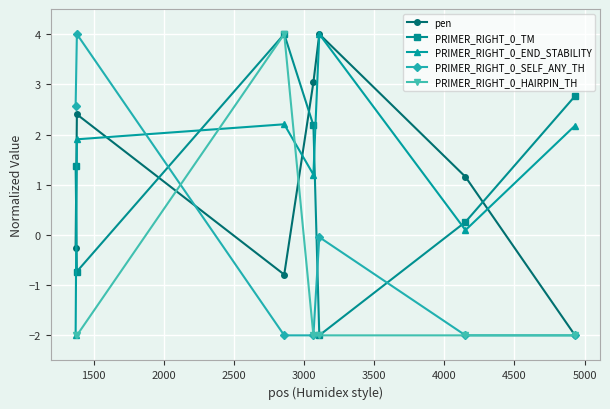

What is the value of the PRIMER_RIGHT_0_HAIRPIN_TH point at the 3rd from the left?

4.0